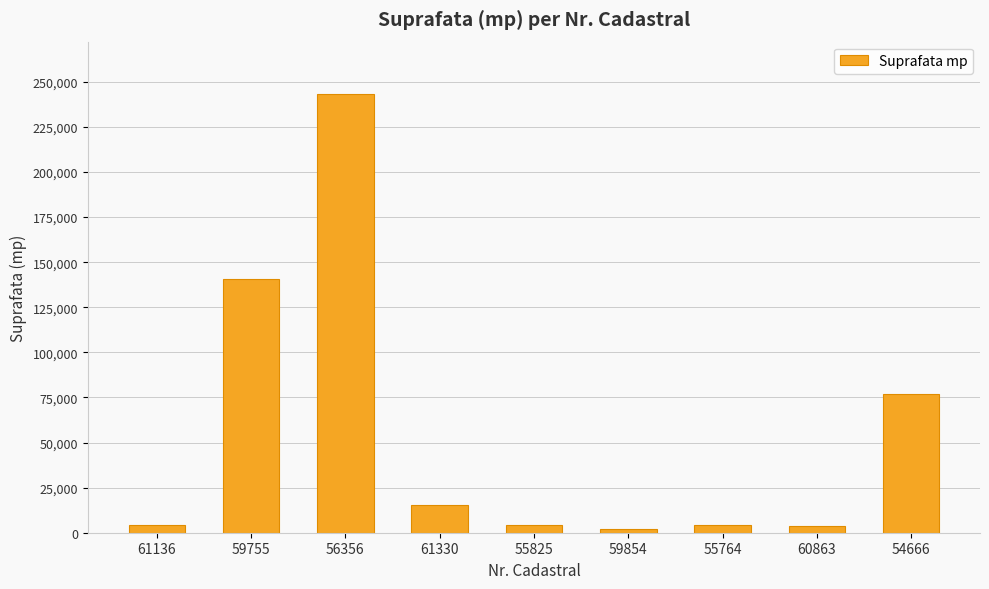

The chart shows a value of 76683 at 54666. True or false?

True